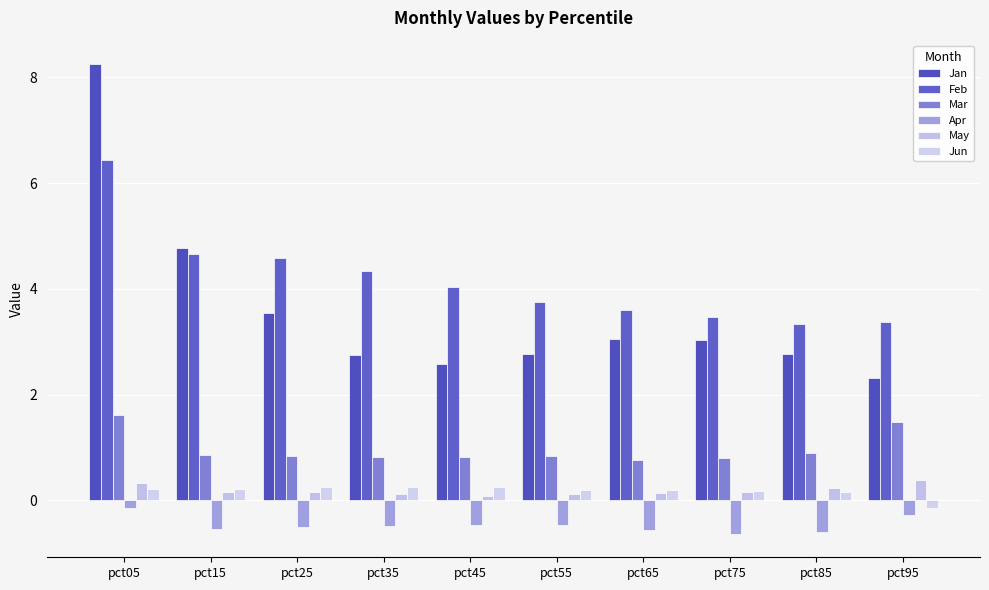

At which label does May reach its peak?

pct95